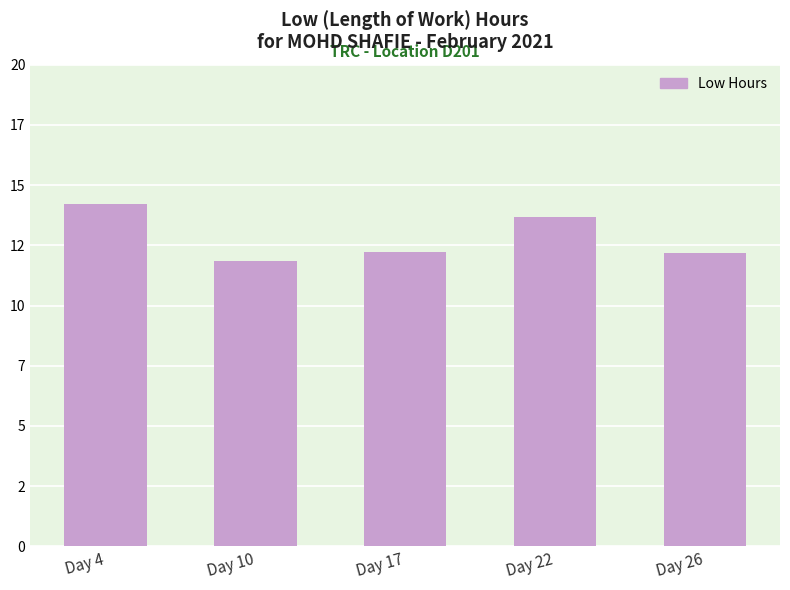

Reading left to right, extract all data points from this chart.

Day 4=14.2	Day 10=11.8	Day 17=12.2	Day 22=13.7	Day 26=12.2